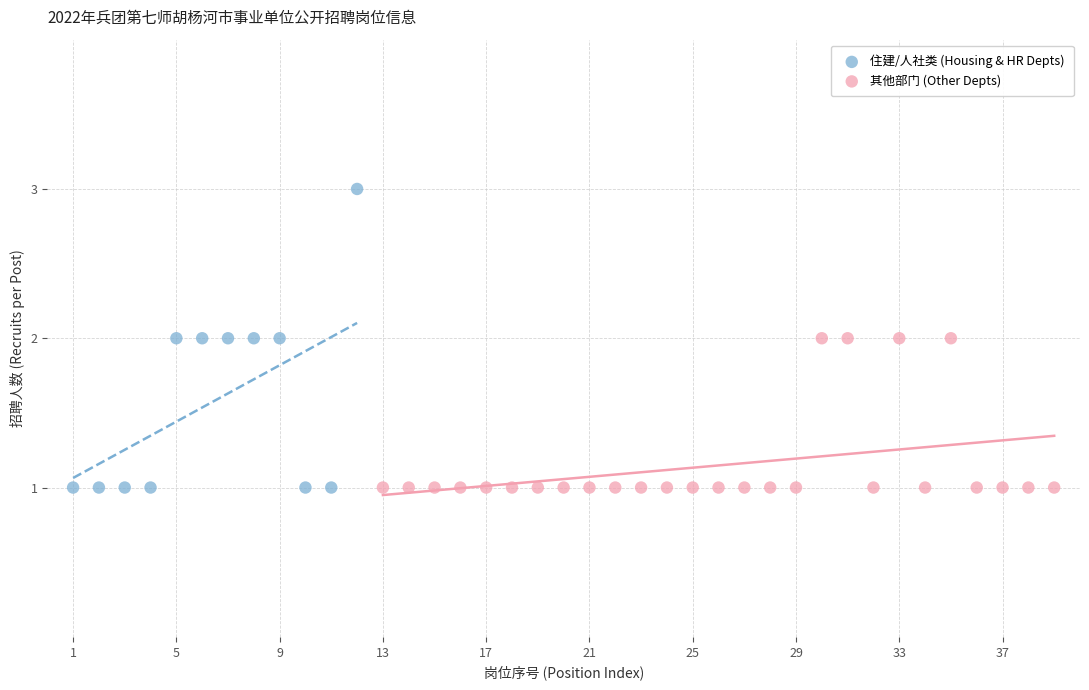

Which series has the widest spread of Y values?

住建/人社类 (Housing & HR Depts)